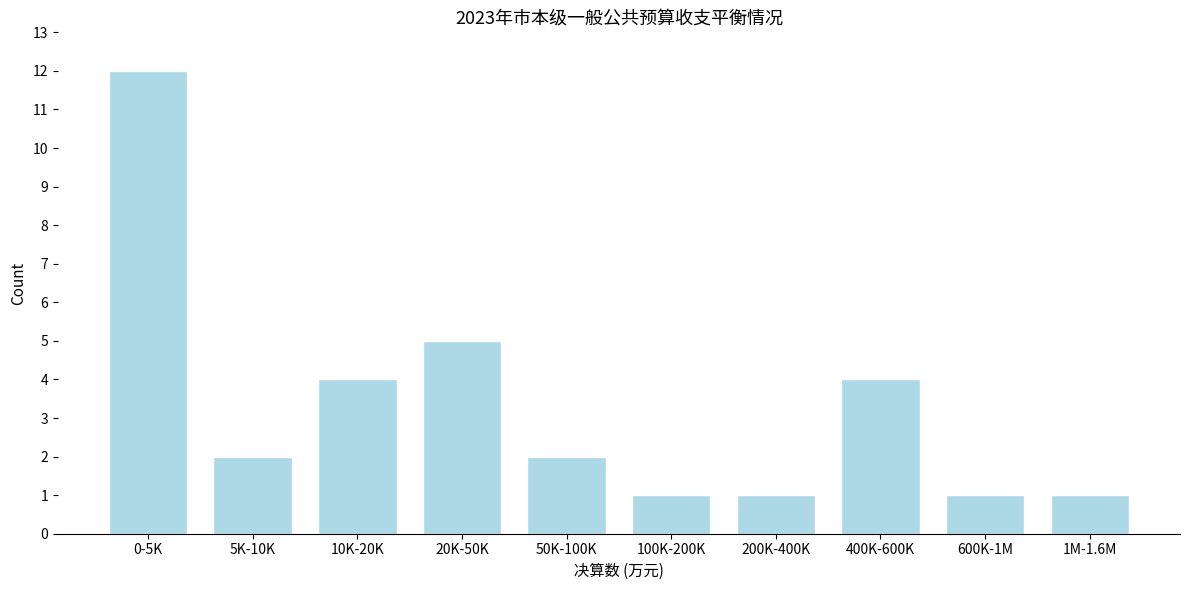

Reading left to right, what are all the values shown in this chart?

12	2	4	5	2	1	1	4	1	1